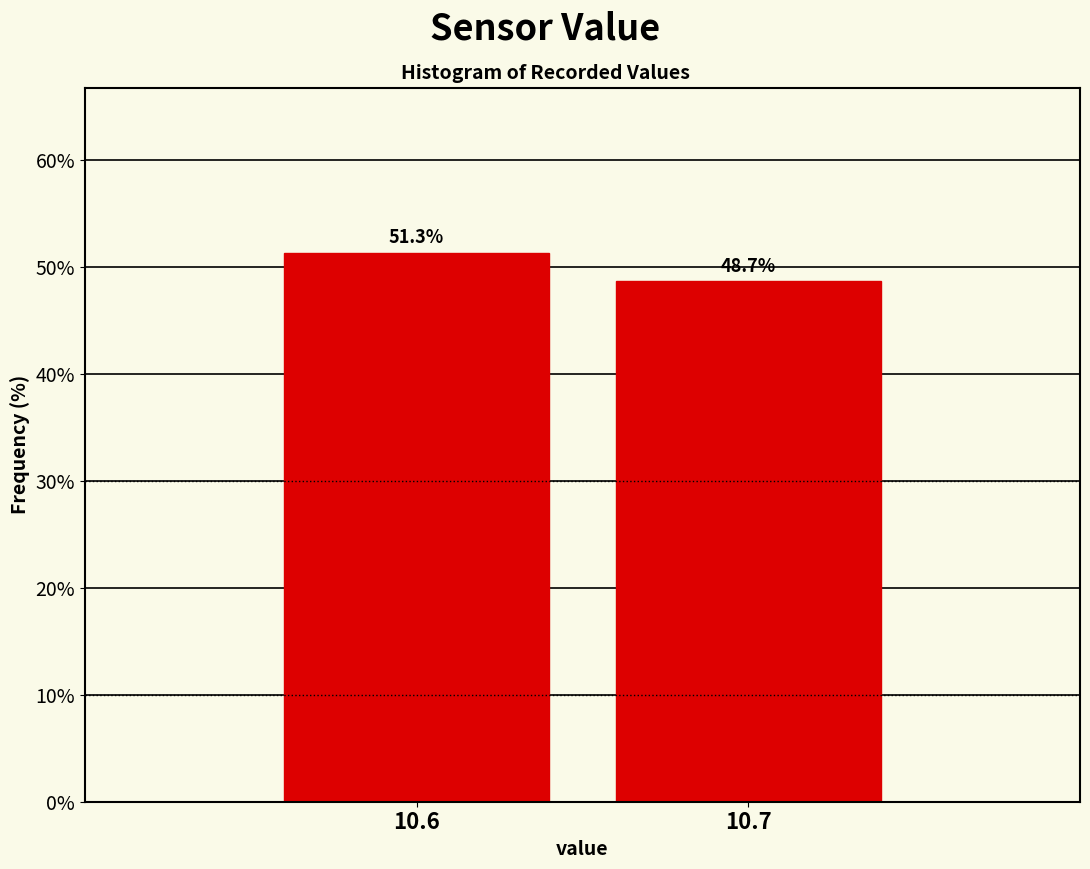

Reading left to right, list all the values displayed in this chart.

10.6=51.3	10.7=48.7